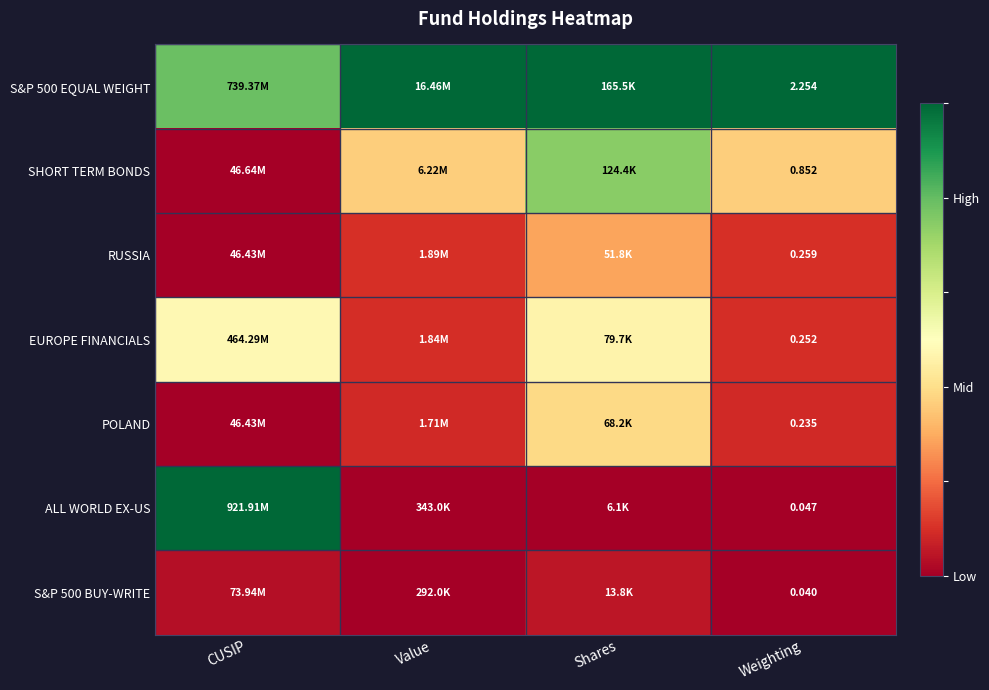

Between CUSIP and Value, which series saw the biggest shift?

ALL WORLD EX-US